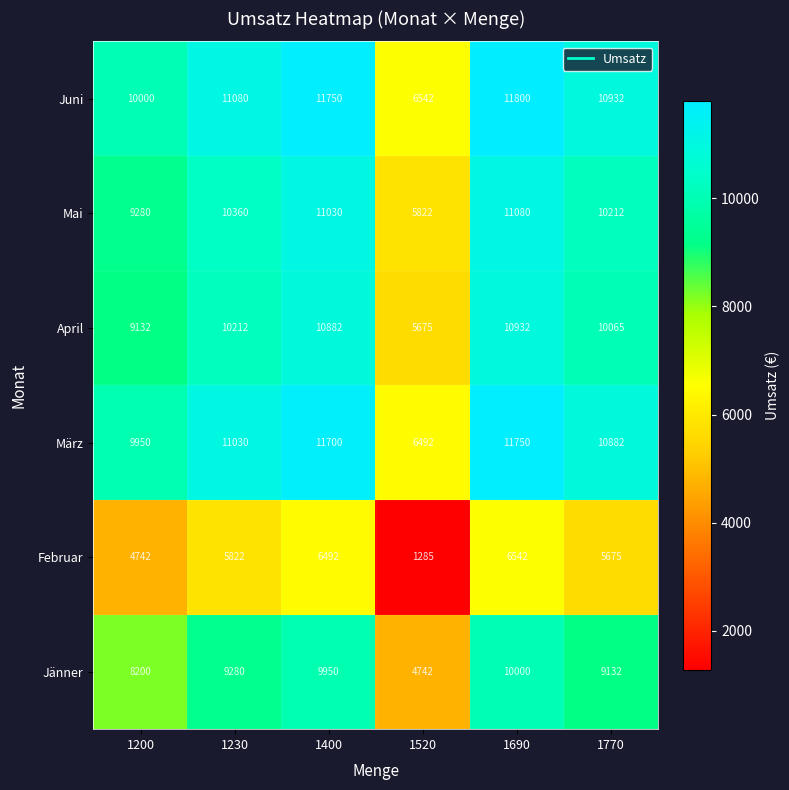

At how many categories does at least one series exceed 6113?

6